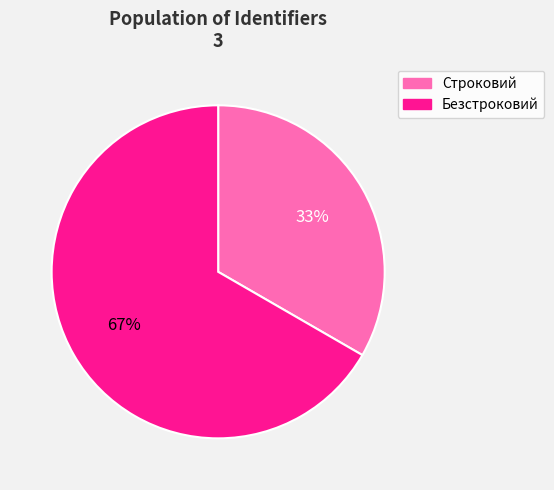

Which category has the biggest portion of the pie?

Безстроковий